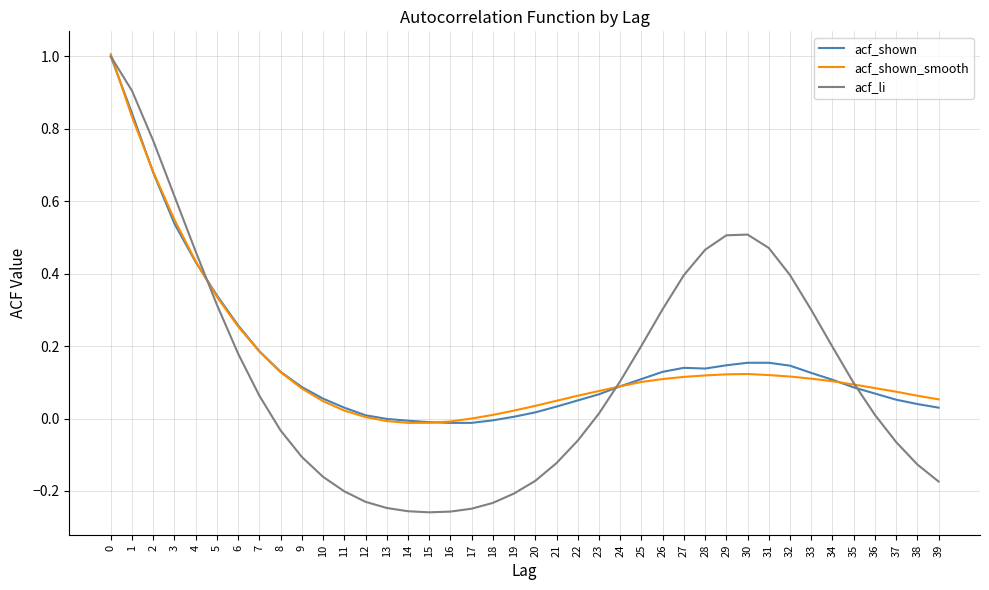

What is the difference between the maximum and minimum values in the acf_li series?

1.3